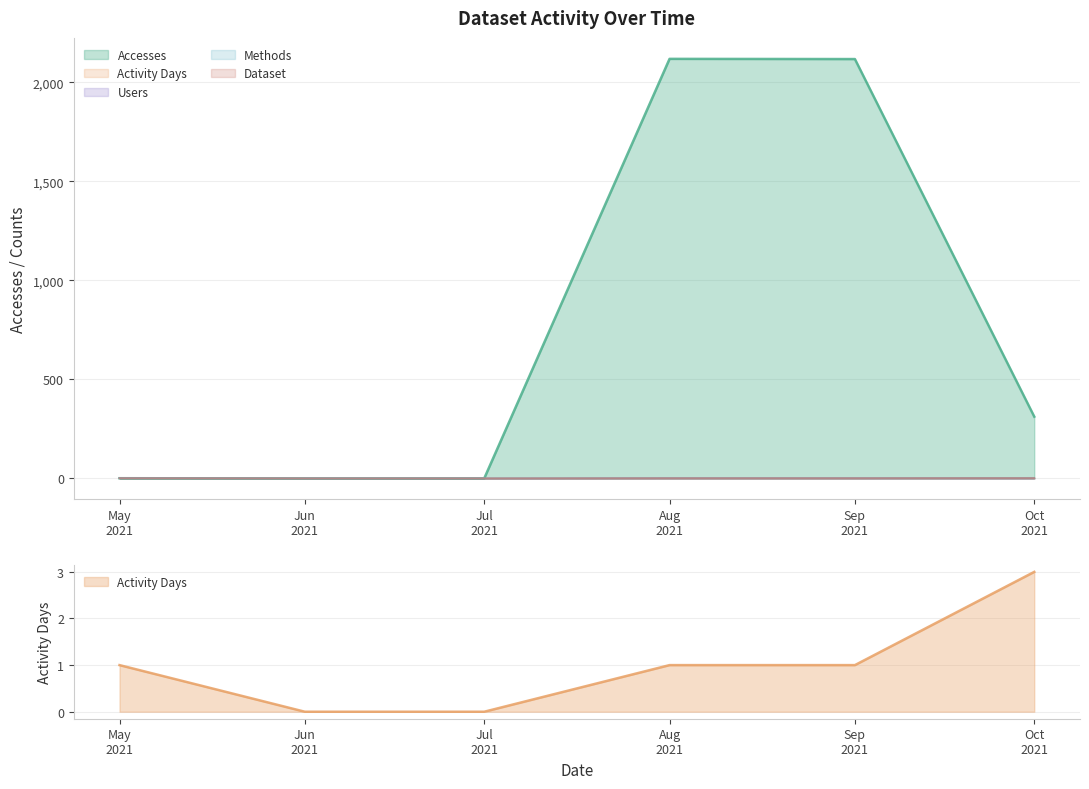

The Methods series shows 0 at Jul 2021. True or false?

True